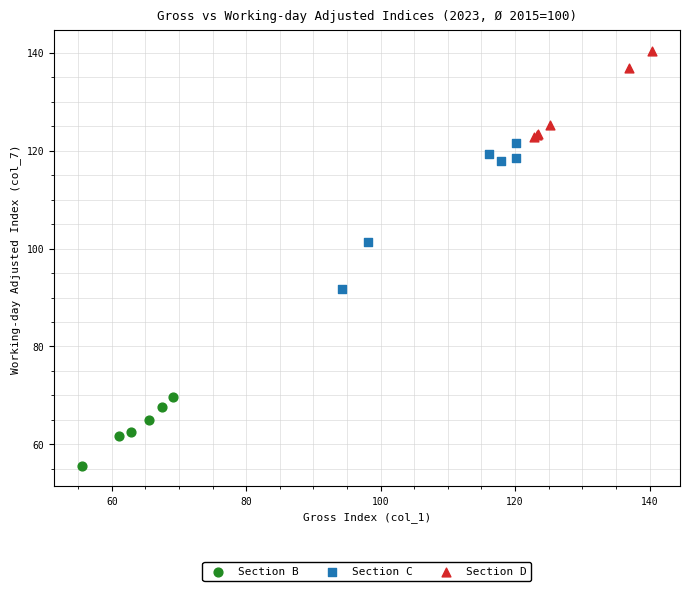

Which series contains the highest Y value?

Section D